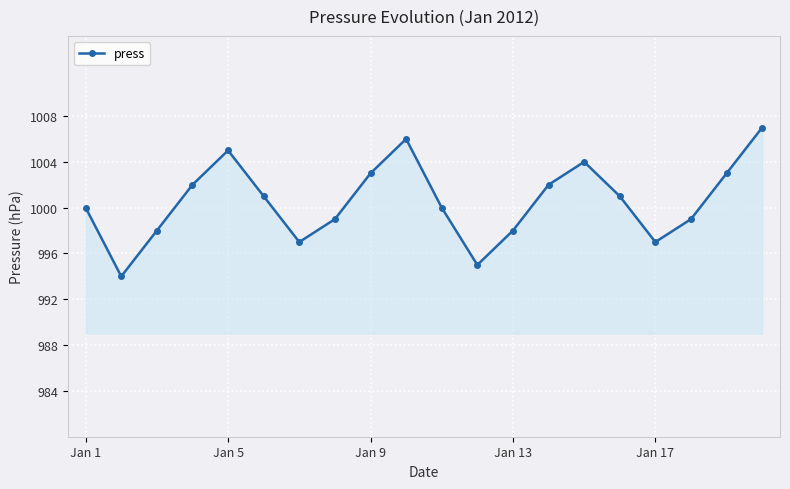

True or false: the data has more than 0 interior local peaks.

True